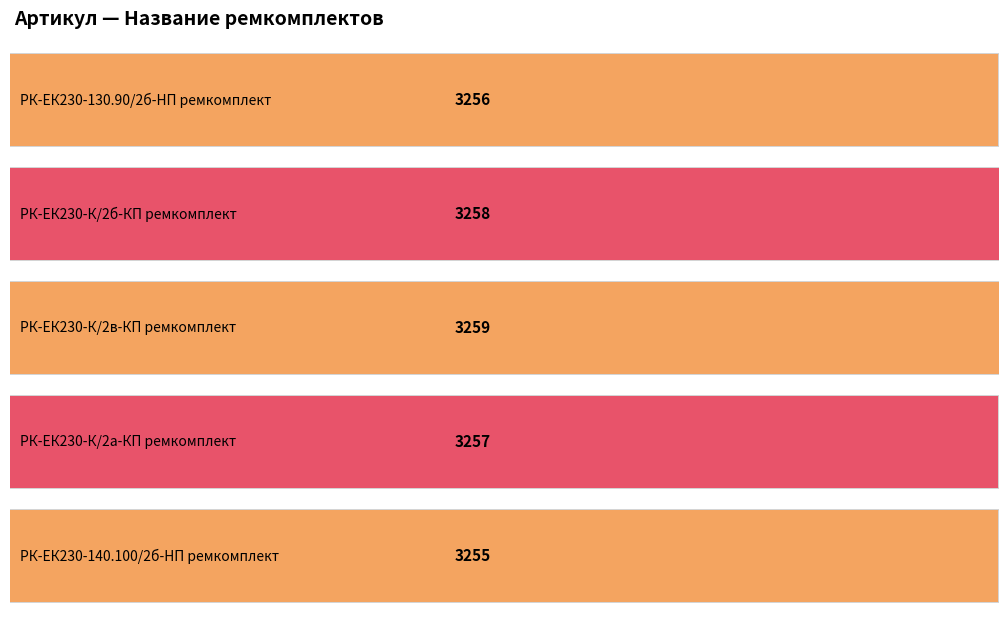

What is the change in value from РК-ЕК230-130.90/2б-HП ремкомплект to РК-ЕК230-К/2а-КП ремкомплект?

+1